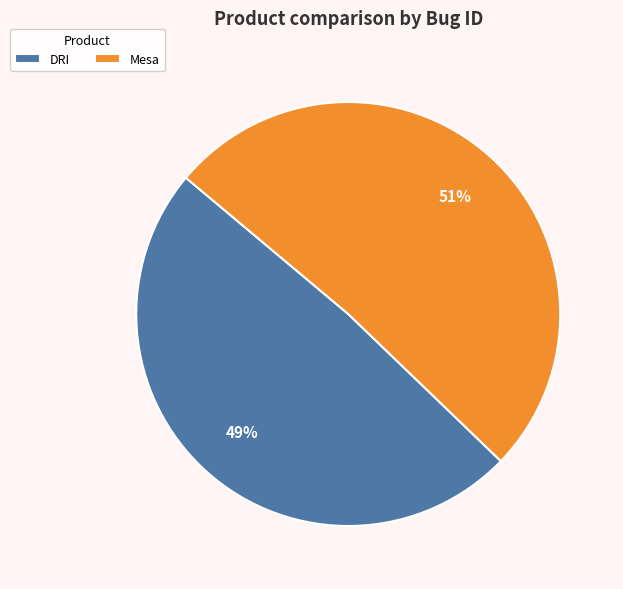

To the nearest percent, what percentage of the pie is Mesa?

51%